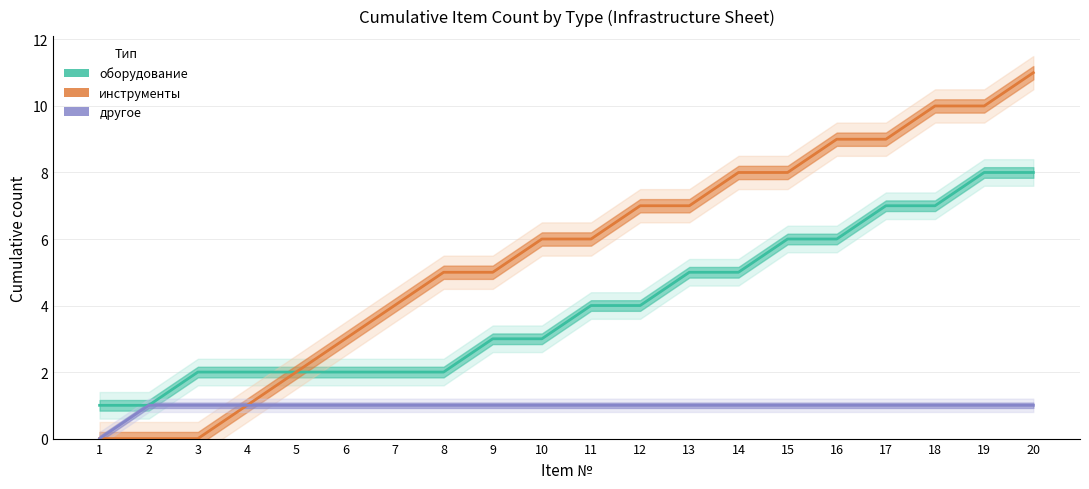

What is the lowest value of the оборудование series?

1